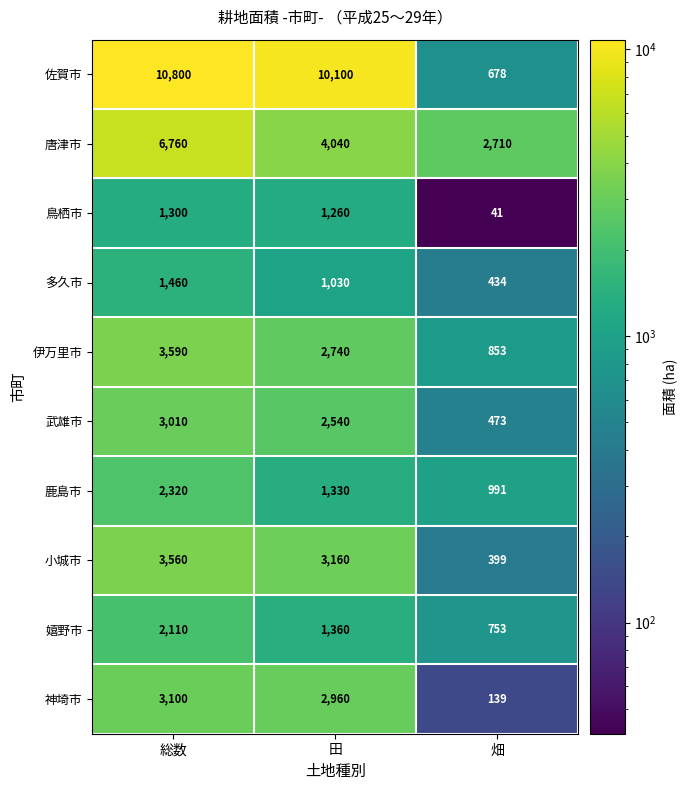

Where is 多久市 nearest to the value 947?

田